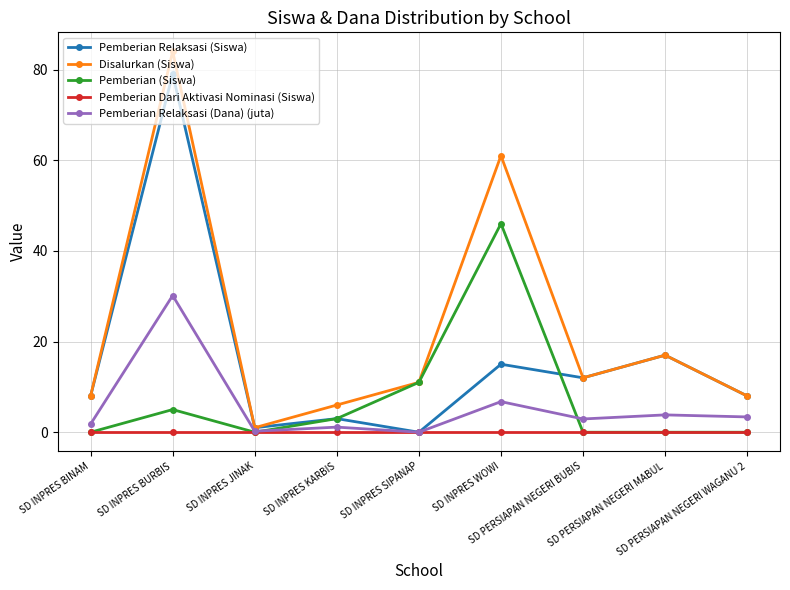

Which series has the widest spread of values?

Disalurkan (Siswa)